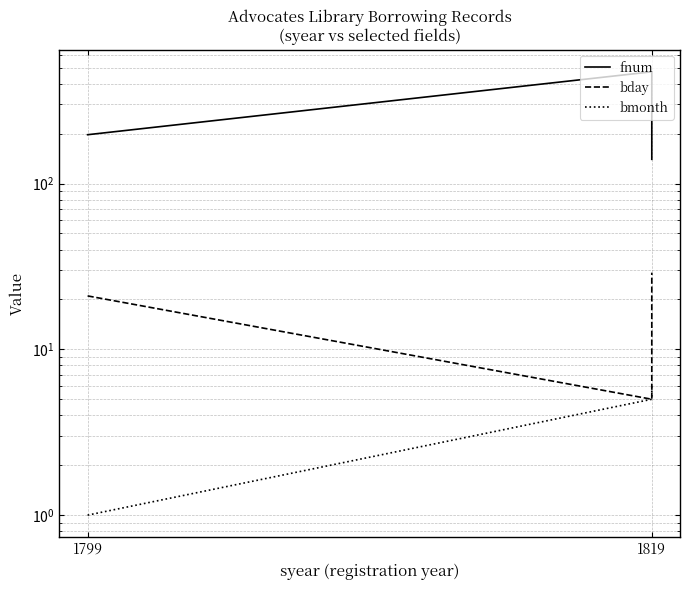

Does the chart have visible grid lines?

Yes